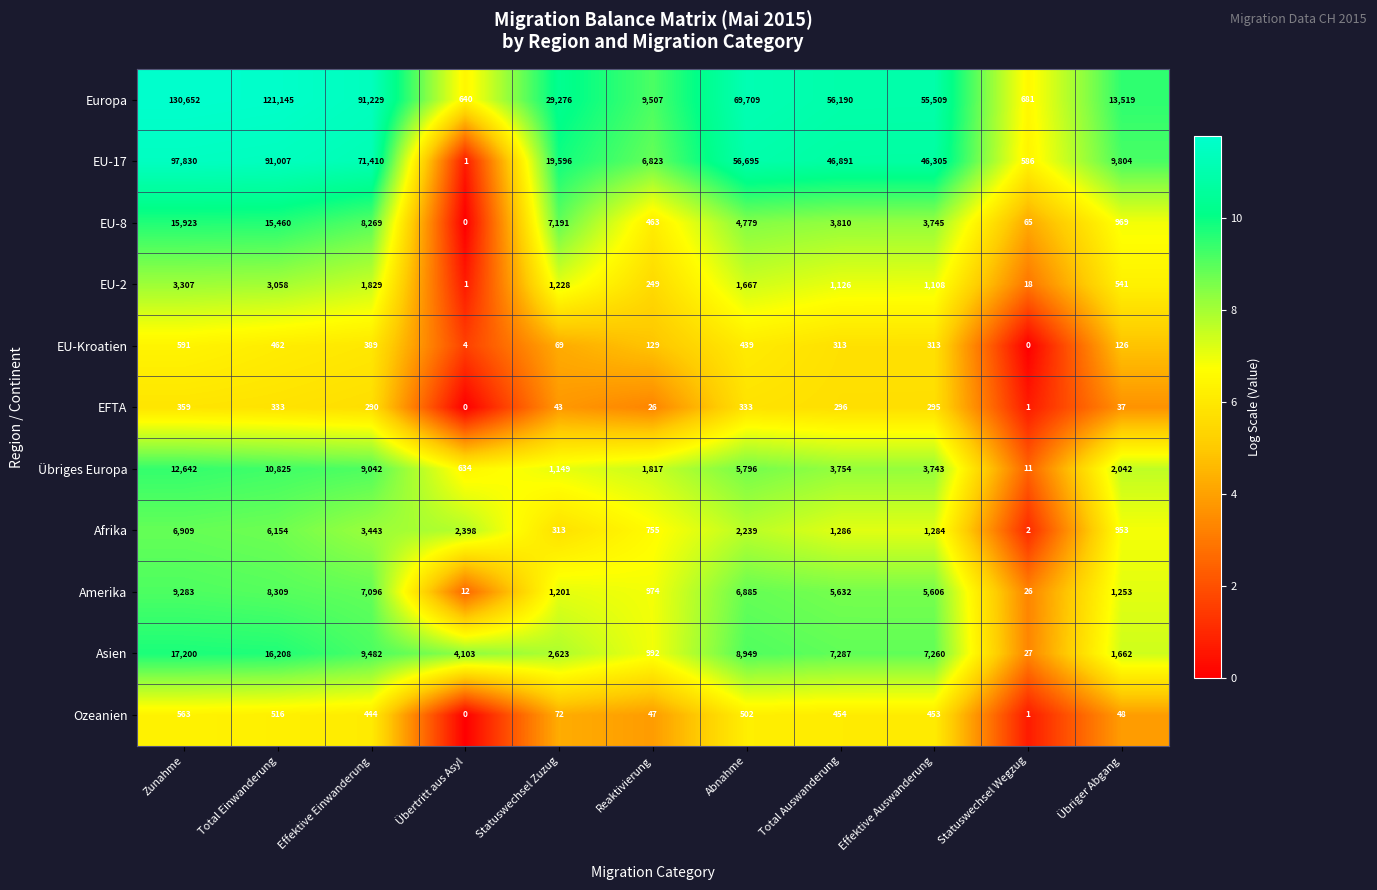

Which series has the largest range (max minus min)?

Europa